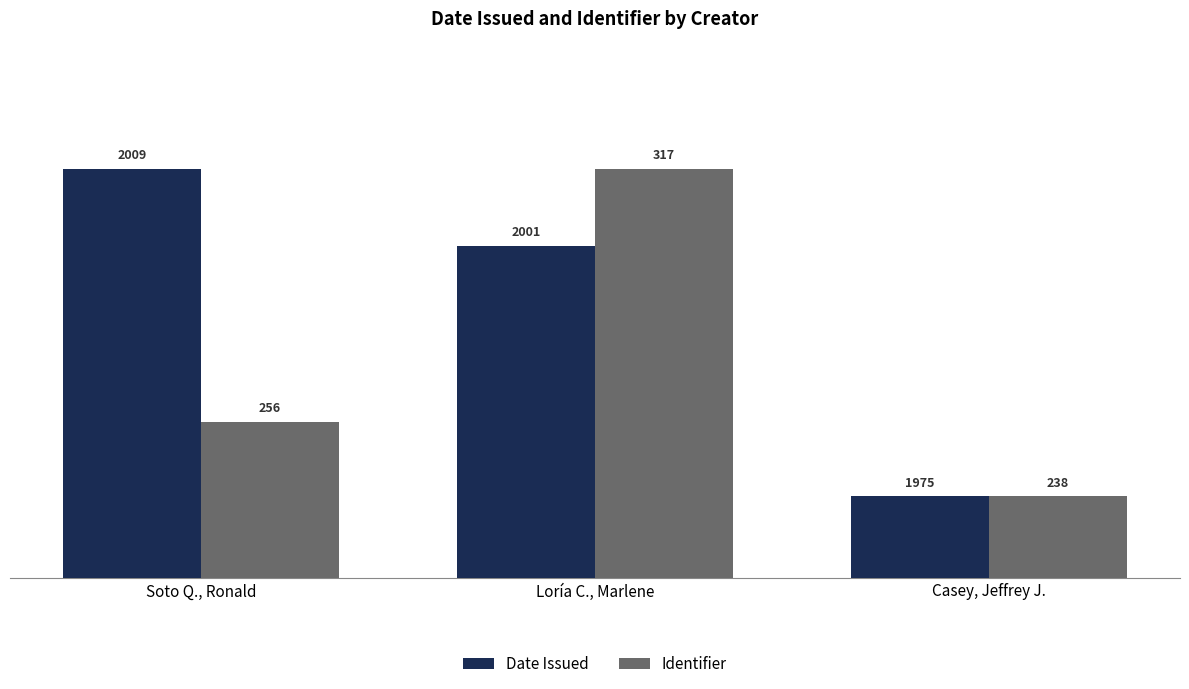

How many bars are there in each group?

2